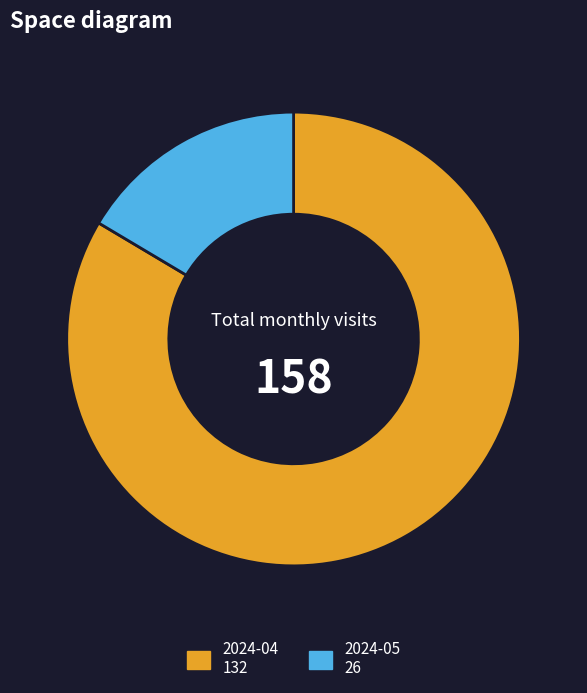

Which slice is the largest?

2024-04